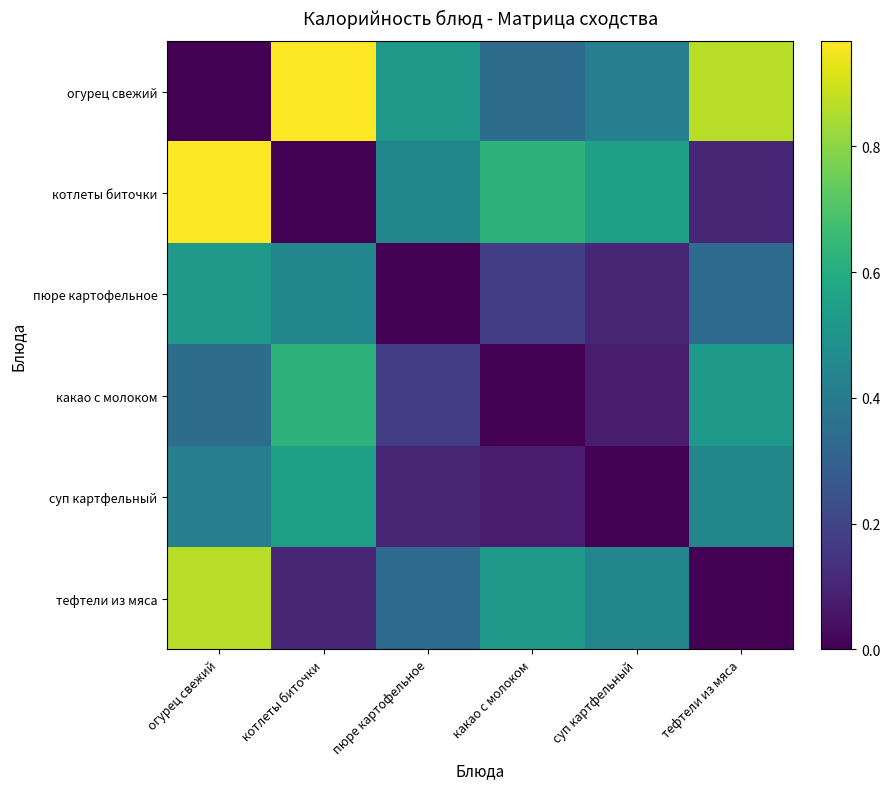

Which has a higher value, суп картфельный or котлеты биточки?

котлеты биточки